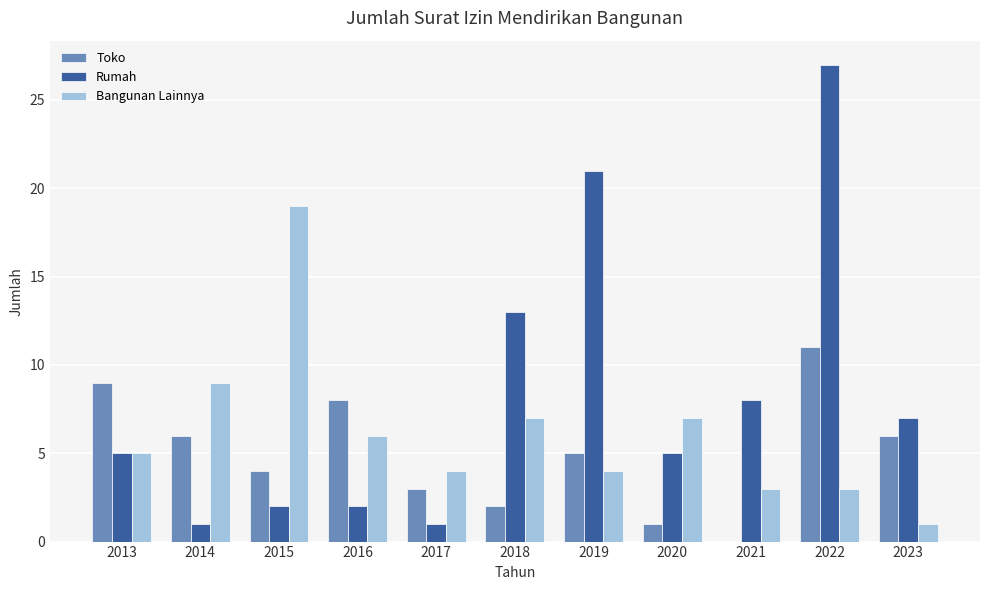

Reading left to right, transcribe all the data shown in this chart.

Toko: 9	6	4	8	3	2	5	1	0	11	6
Rumah: 5	1	2	2	1	13	21	5	8	27	7
Bangunan Lainnya: 5	9	19	6	4	7	4	7	3	3	1